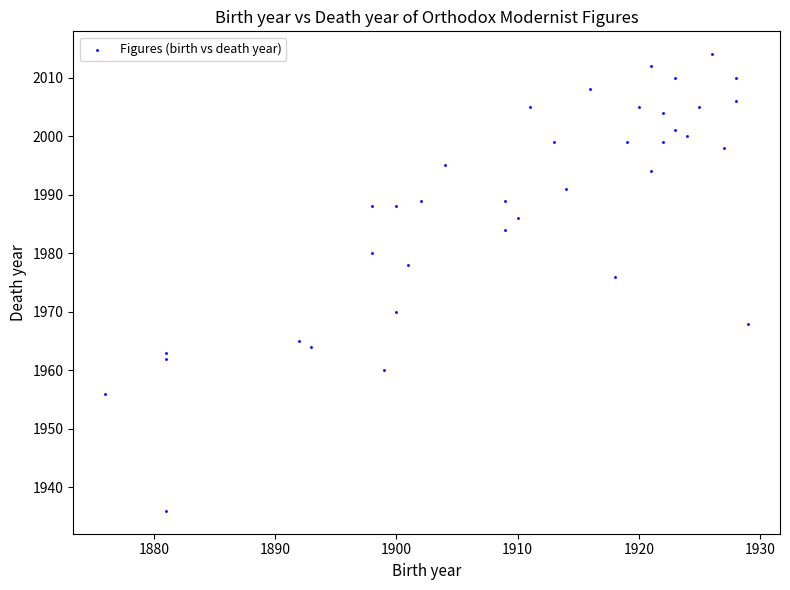

What Y value in the scatter plot is closest to 1975?

1976